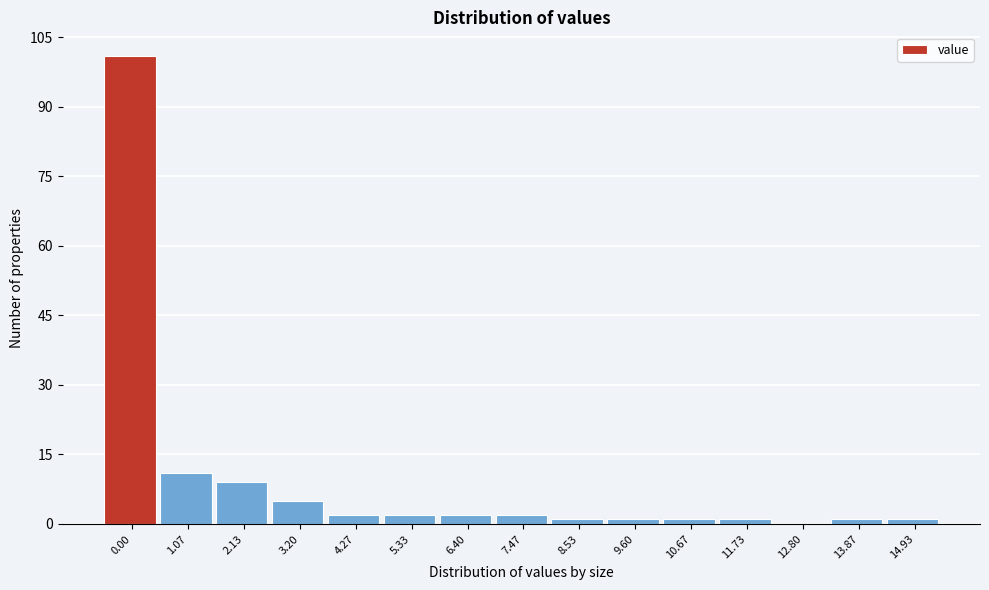

Reading left to right, transcribe all the data shown in this chart.

0.00=101	1.07=11	2.13=9	3.20=5	4.27=2	5.33=2	6.40=2	7.47=2	8.53=1	9.60=1	10.67=1	11.73=1	12.80=0	13.87=1	14.93=1